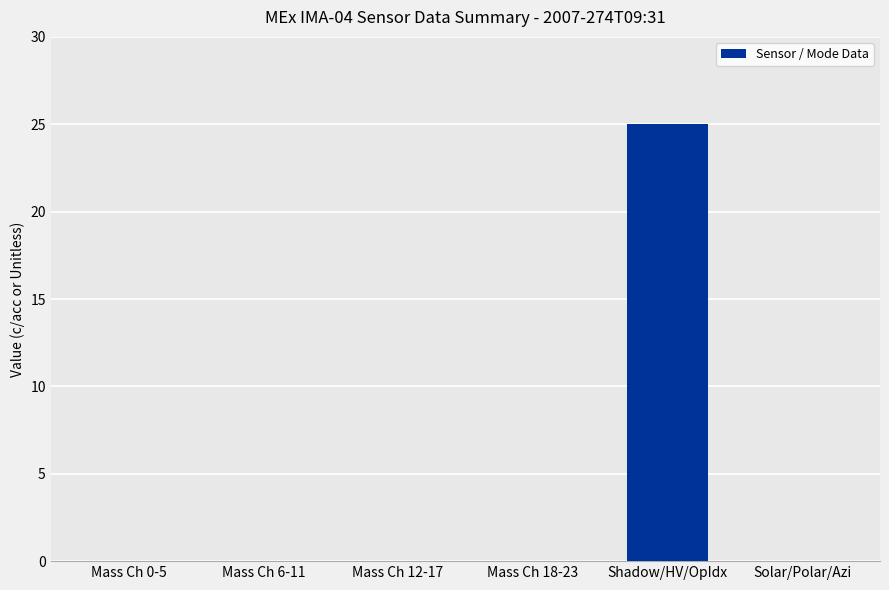

What is the average value?

4